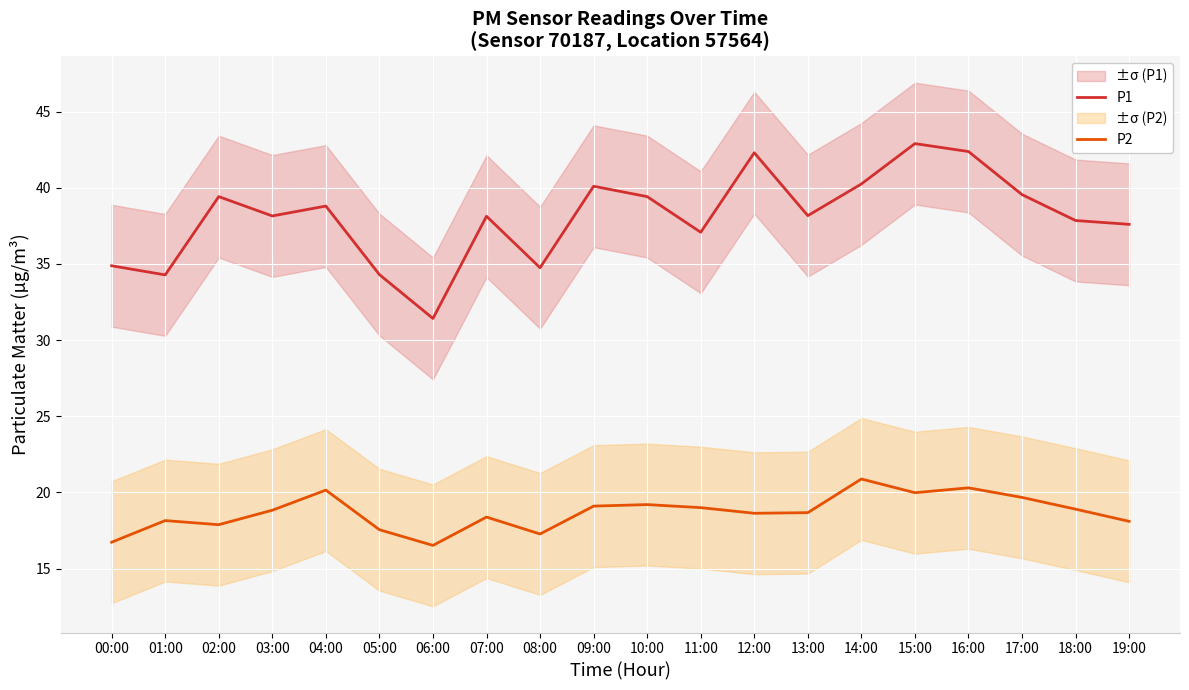

What is the label of the 2nd point from the right?

18:00